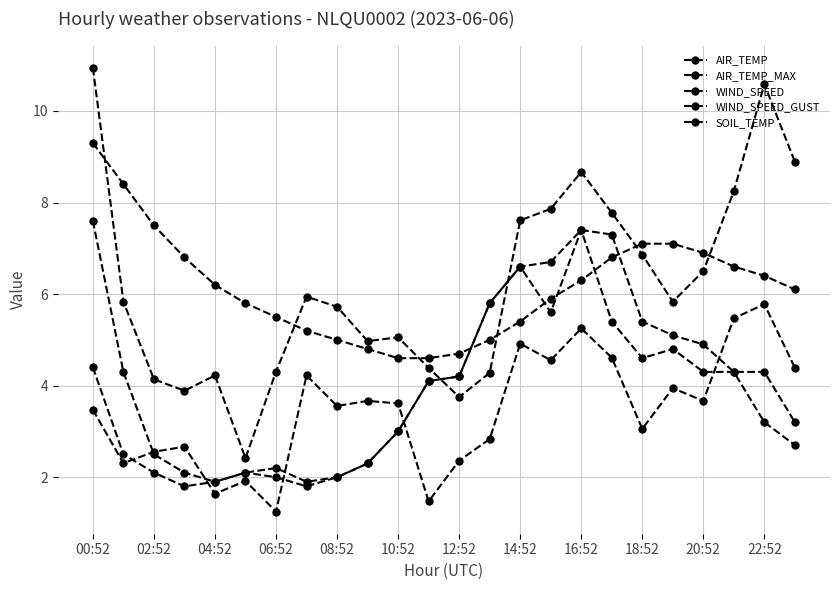

What is the value of the SOIL_TEMP point at the 2nd from the left?

8.4